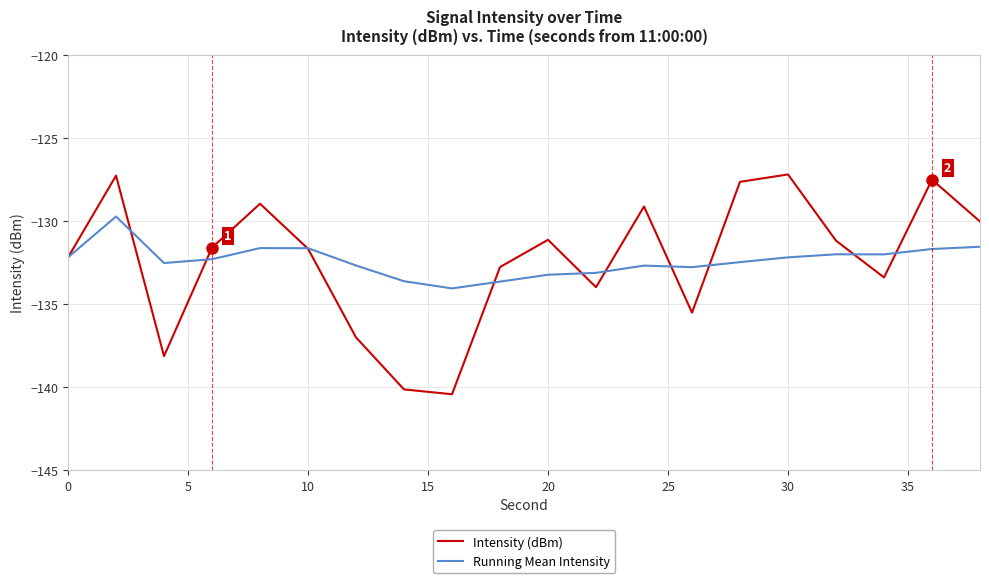

What is the smallest value displayed?

-140.4